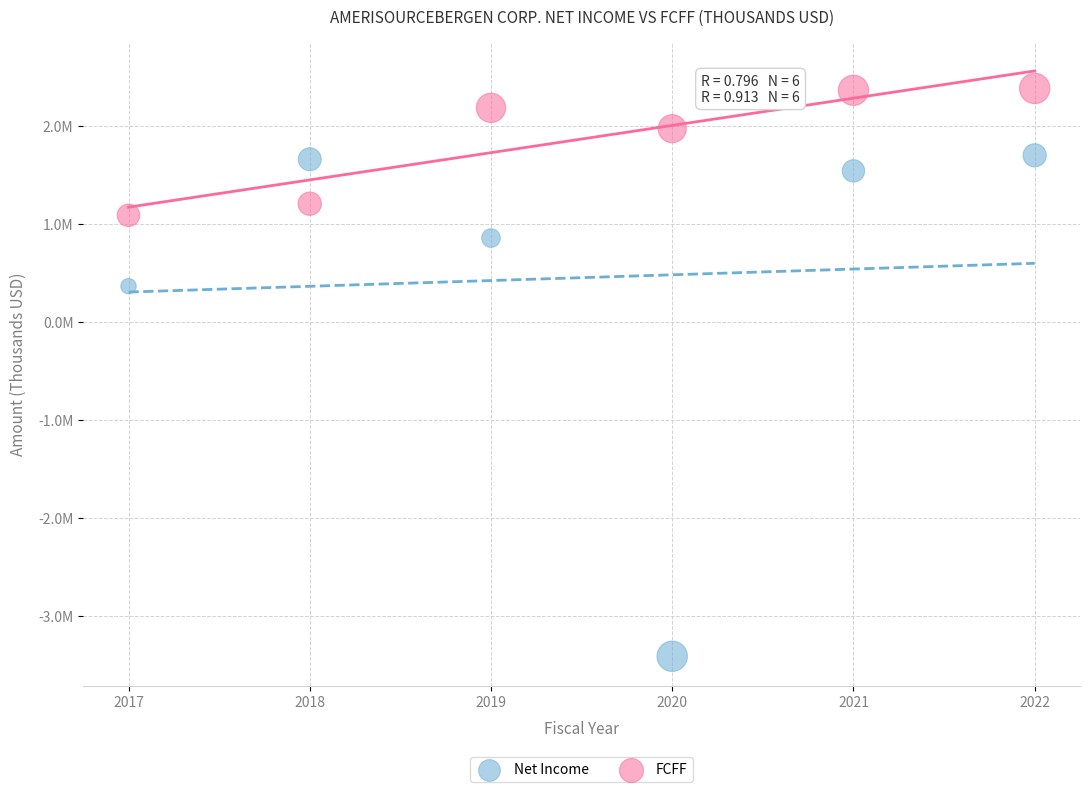

What are all the series names shown in the legend?

Net Income, FCFF